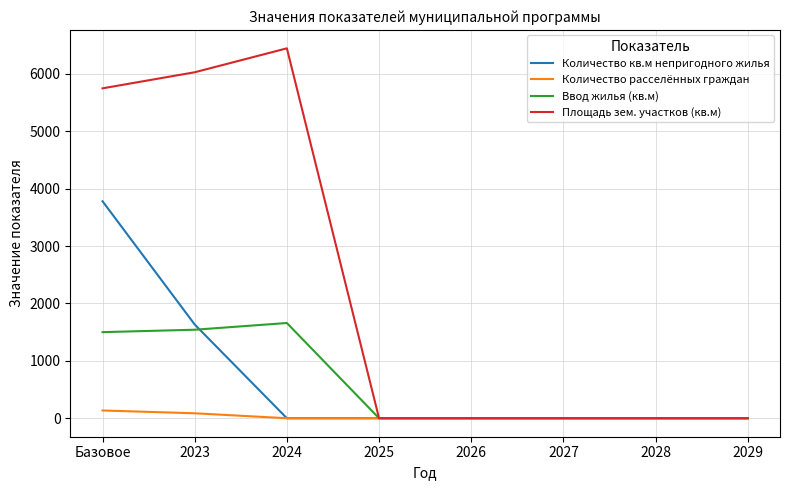

Reading right to left, transcribe all the data shown in this chart.

Количество кв.м непригодного жилья: 2029=0.0	2028=0.0	2027=0.0	2026=0.0	2025=0.0	2024=0.0	2023=1632.8	Базовое=3780.4
Количество расселённых граждан: 2029=0.0	2028=0.0	2027=0.0	2026=0.0	2025=0.0	2024=0.0	2023=86.0	Базовое=135.0
Ввод жилья (кв.м): 2029=0.0	2028=0.0	2027=0.0	2026=0.0	2025=0.0	2024=1659.0	2023=1542.0	Базовое=1500.0
Площадь зем. участков (кв.м): 2029=0.0	2028=0.0	2027=0.0	2026=0.0	2025=0.0	2024=6445.0	2023=6028.0	Базовое=5748.0